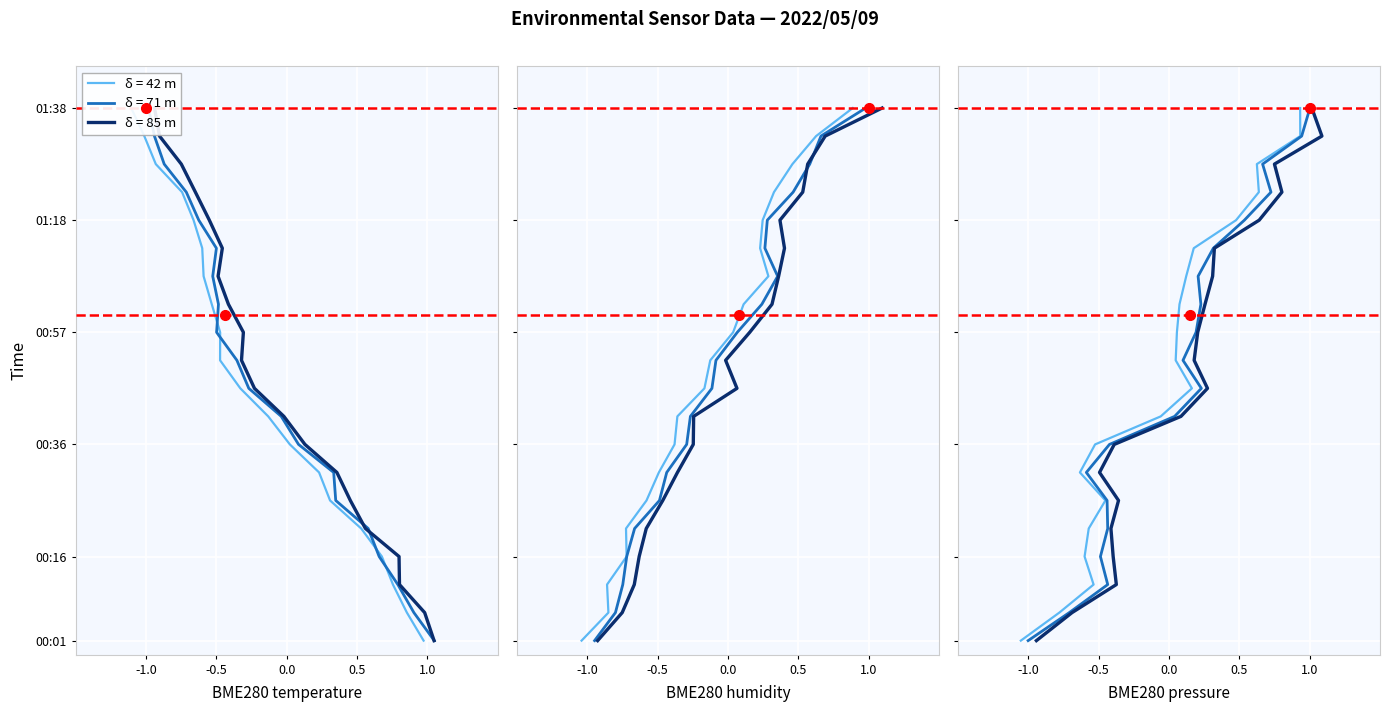

Between 01:23 and 01:18, which is larger?

01:23